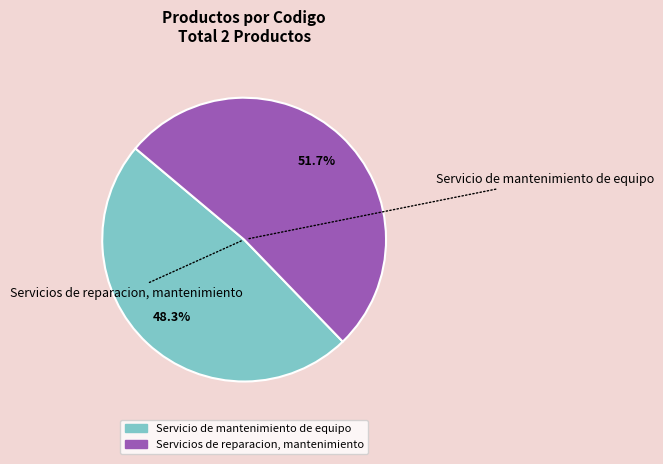

Is there a majority slice in this chart?

Yes